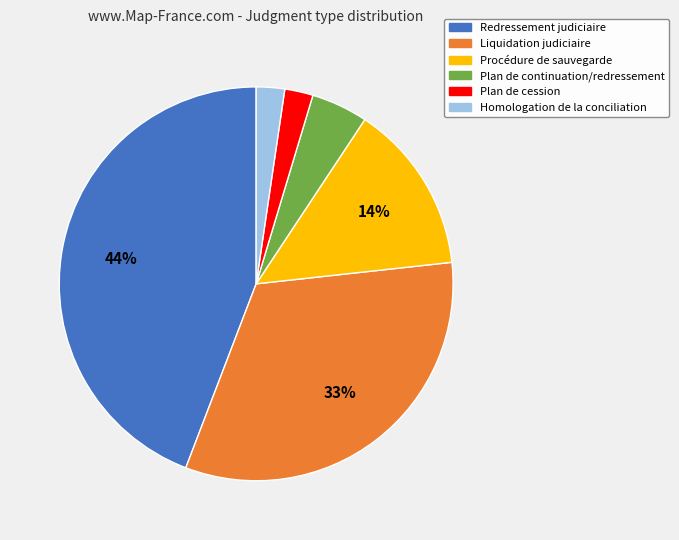

Combined, do Plan de cession and Procédure de sauvegarde account for over 50%?

No